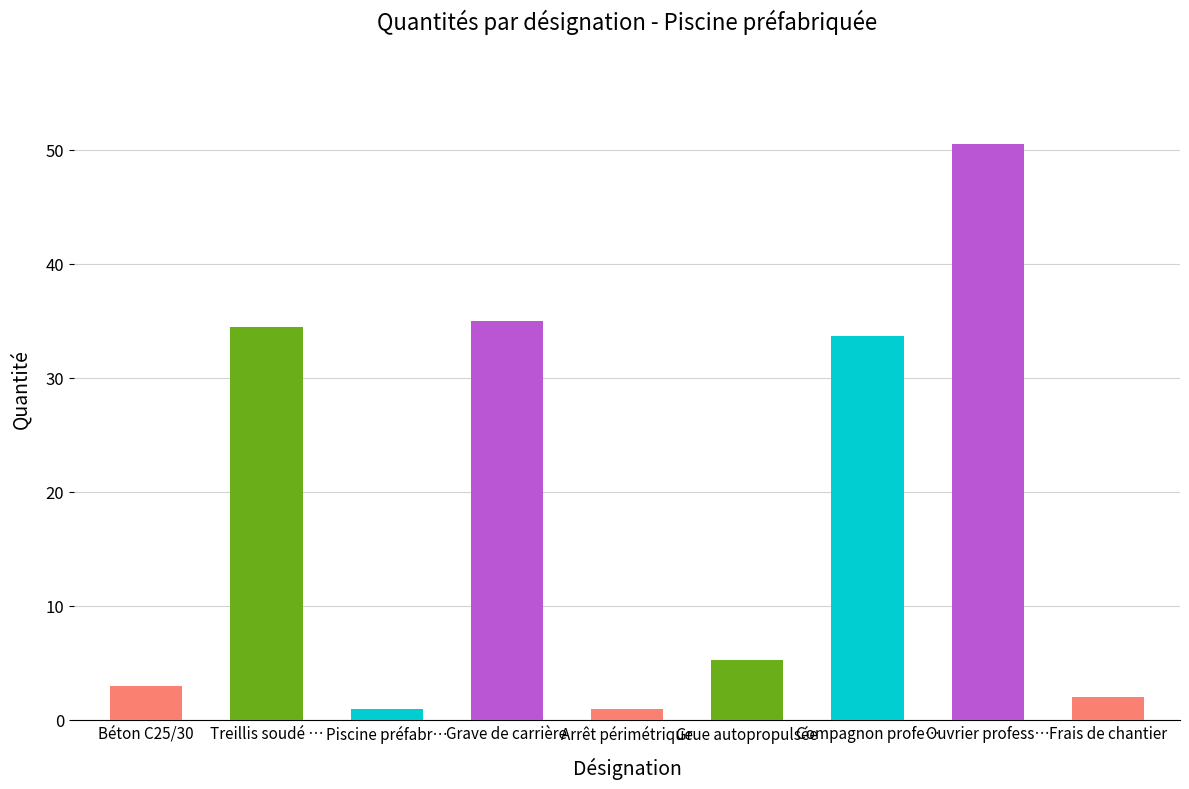

Reading right to left, list all the values displayed in this chart.

2.0	50.5	33.7	5.2	1.0	35.0	1.0	34.5	3.0